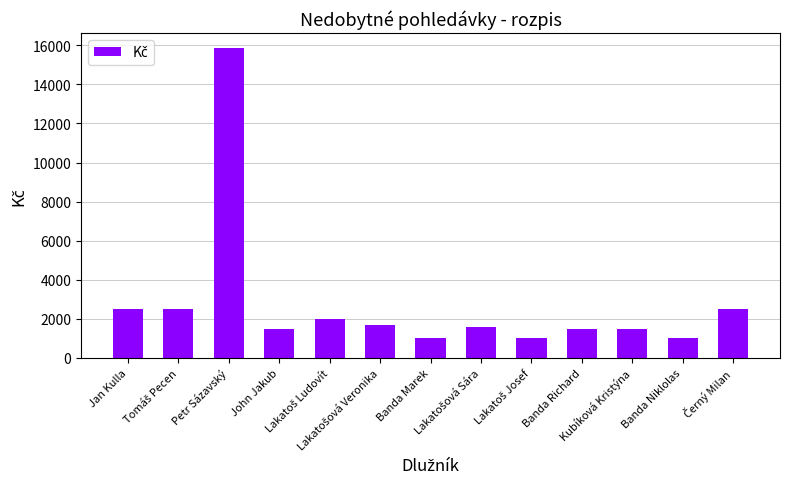

The value at Banda Marek is 1000. True or false?

True